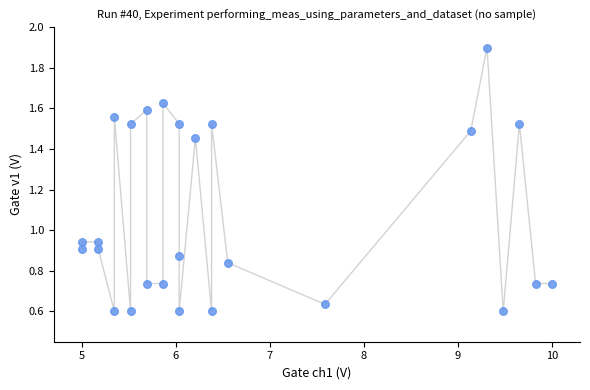

What is the range of Y values (max minus min)?

1.3